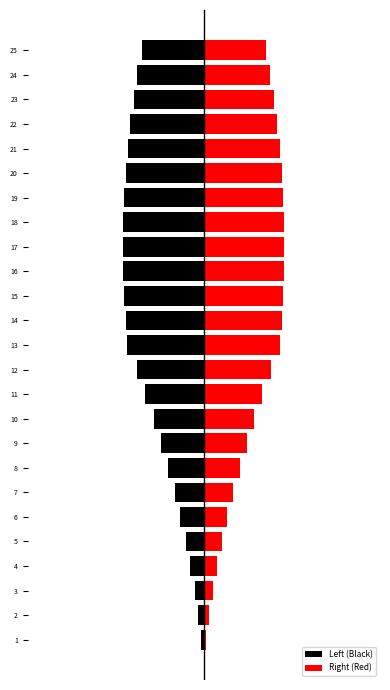

What is the value of the Left (Black) bar at the 24th from the left?

-11.3